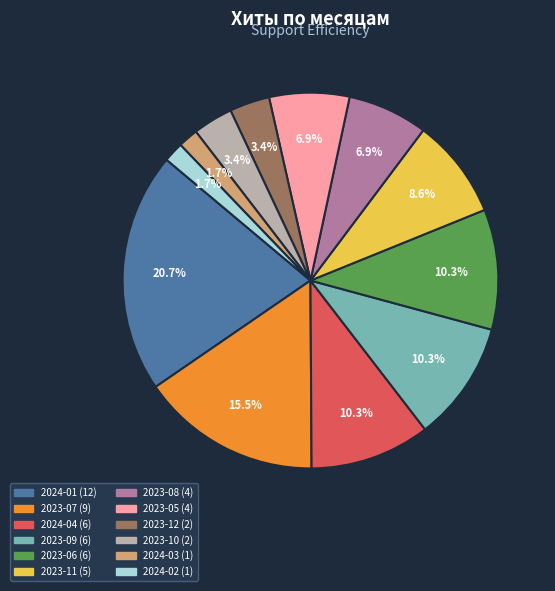

Is there any slice that represents more than half of the pie?

No